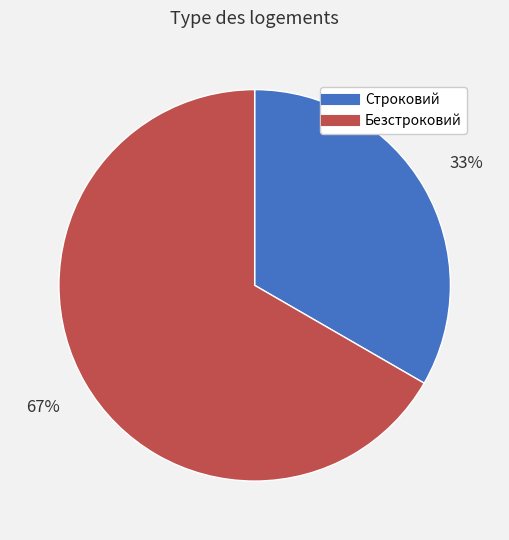

To the nearest percent, what is the average slice percentage?

50%